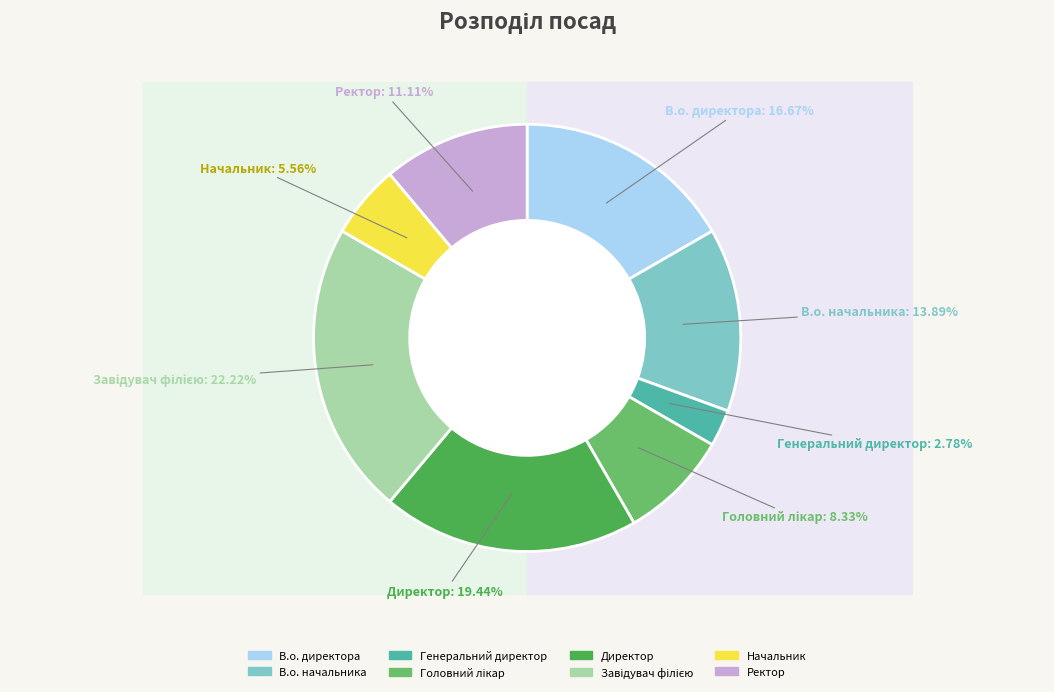

To the nearest percent, what percentage of the pie is Завідувач філією?

22%